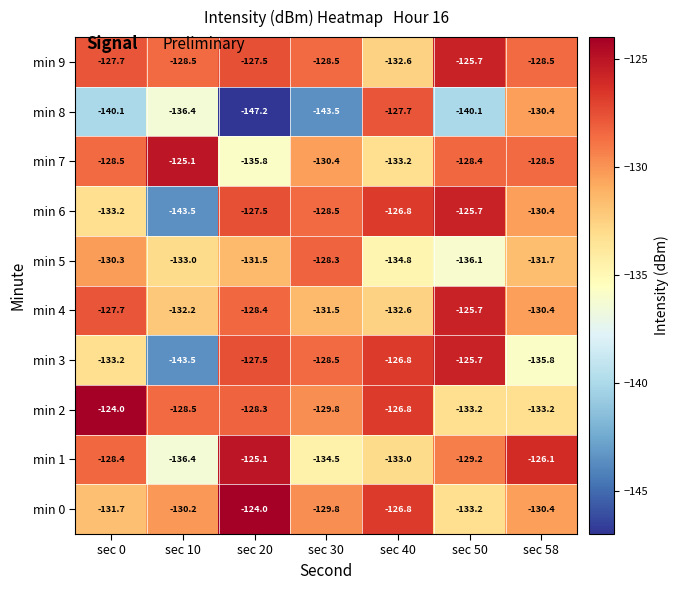

What is the difference between the maximum and minimum values in the min 3 series?

17.8